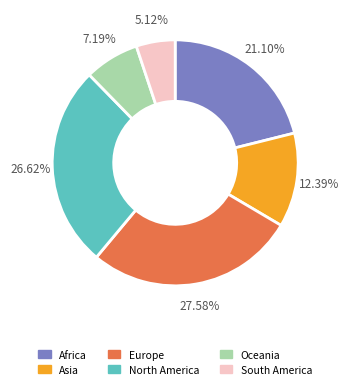

Is there a majority slice in this chart?

No